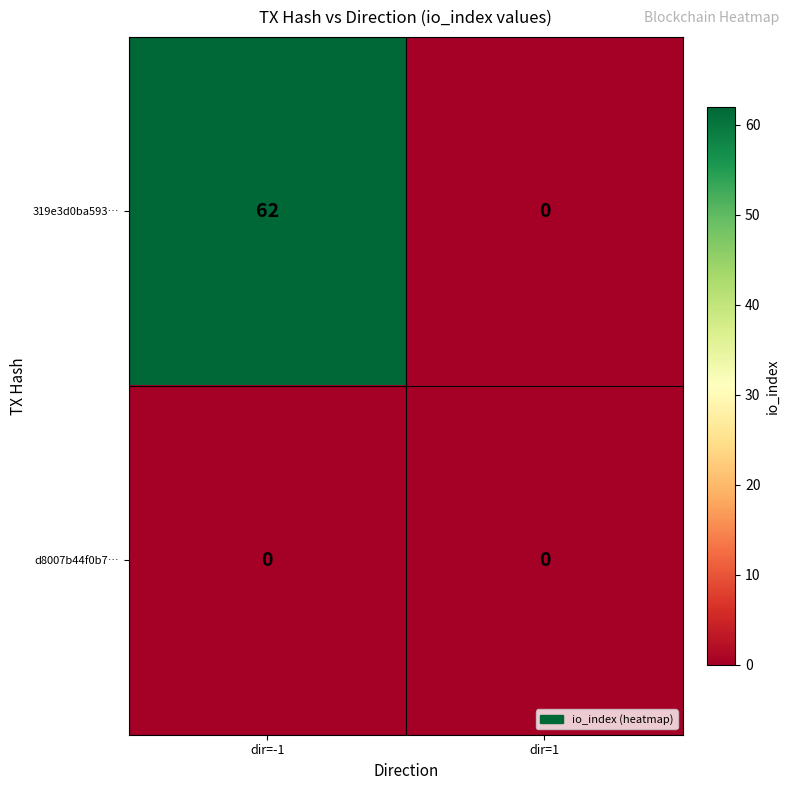

Reading left to right, transcribe all the data shown in this chart.

319e3d0ba593…: dir=-1=62	dir=1=0
d8007b44f0b7…: dir=-1=0	dir=1=0